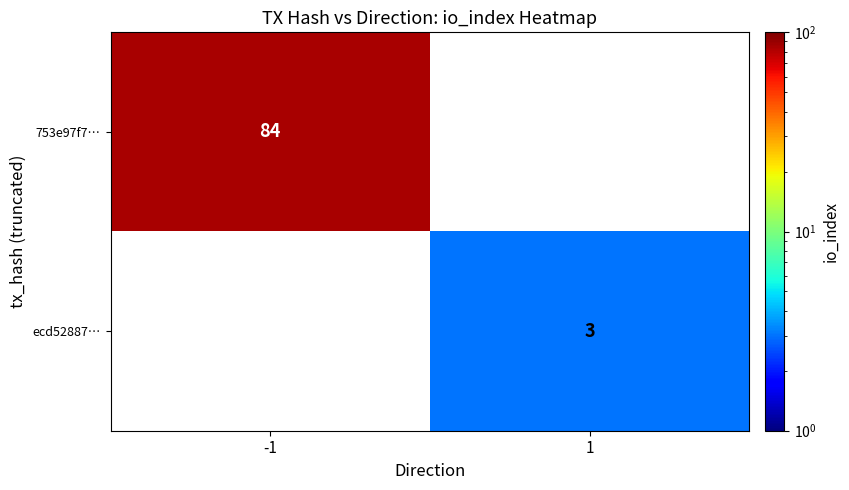

The ecd52887… series shows 4 at 1. True or false?

False